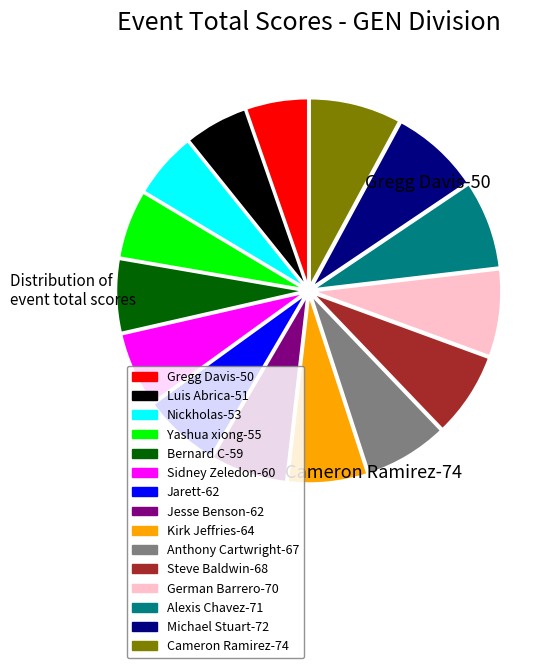

Is it true that Steve Baldwin is 14% of the pie?

False